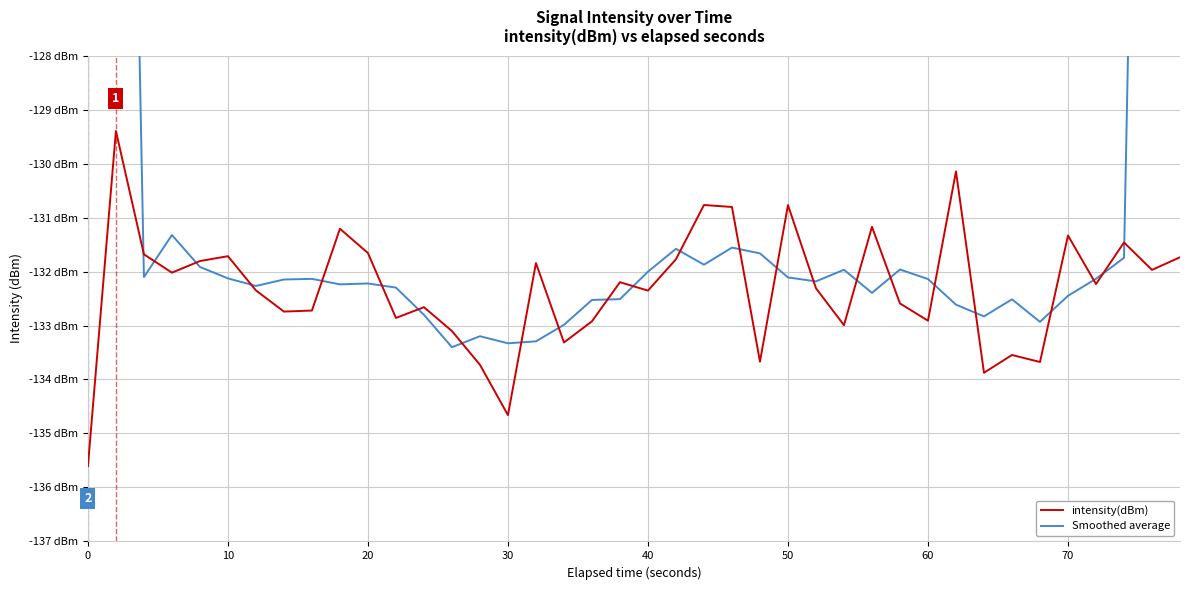

What is the difference between the second highest and second lowest values in the intensity(dBm) series?

4.5